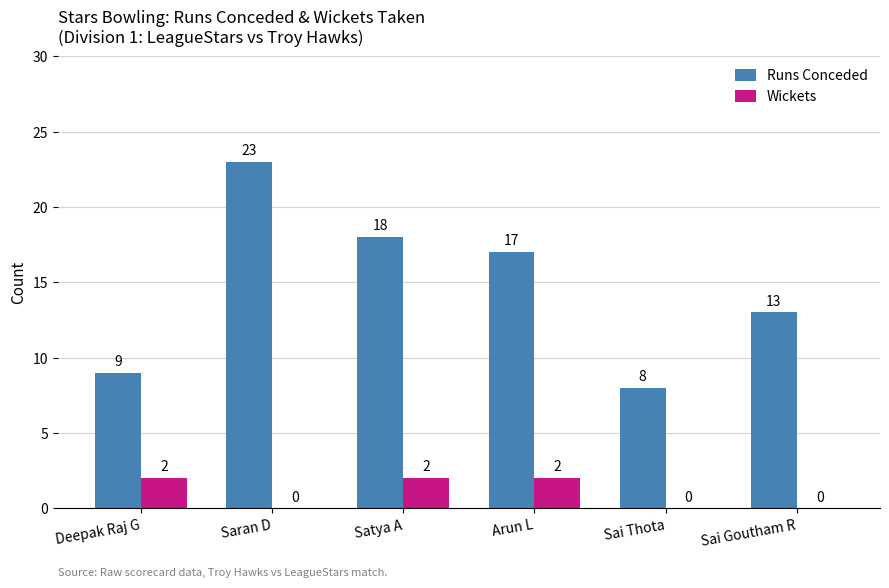

What is the approximate value of Runs Conceded at Satya A, to the nearest 5?

20